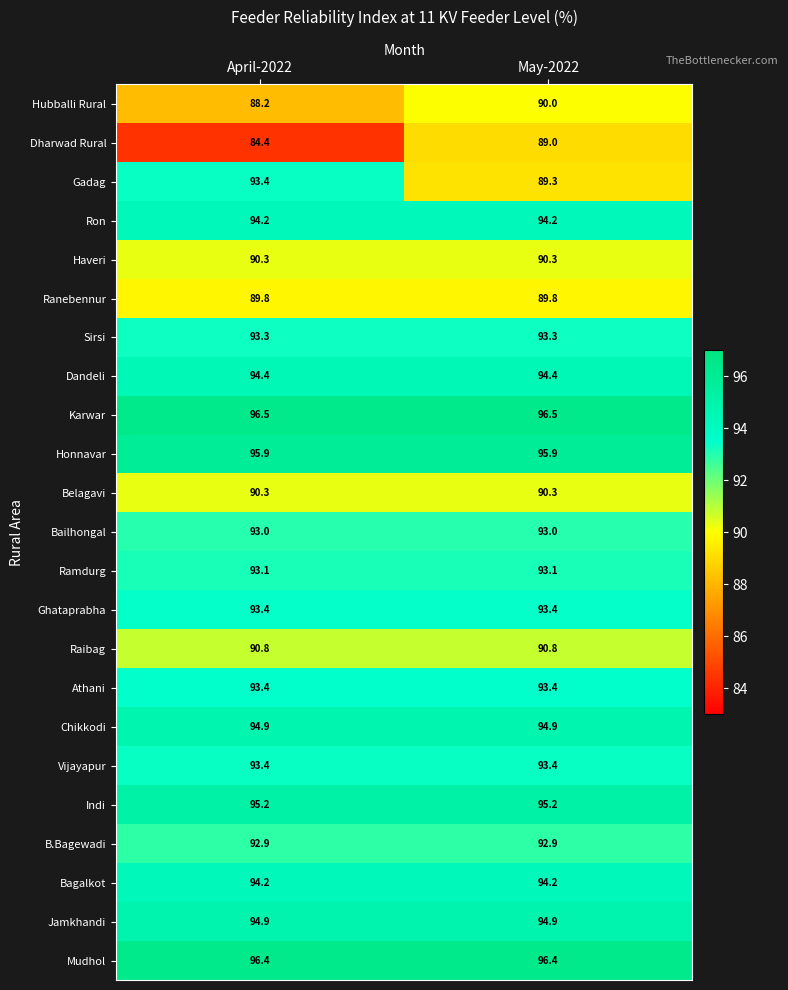

Which series has the widest spread of values?

Dharwad Rural